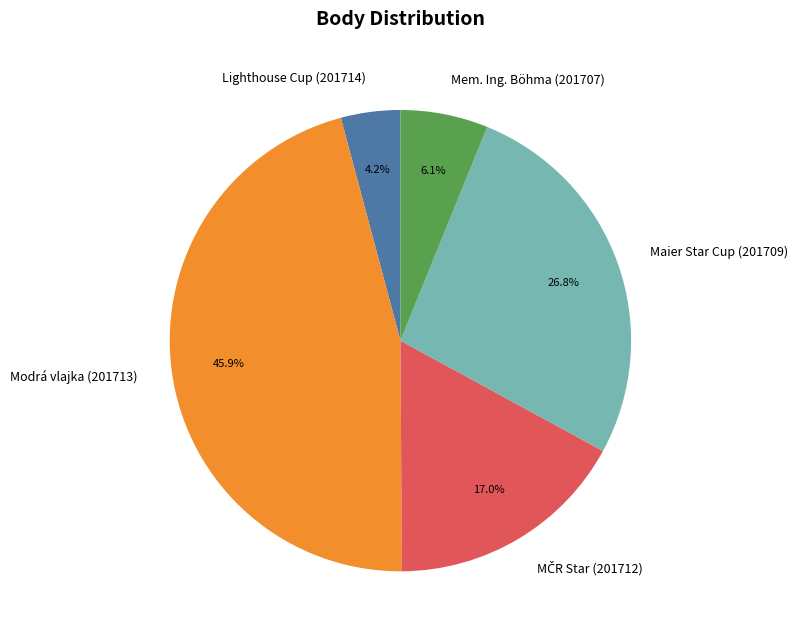

The Mem. Ing. Böhma (201707) slice represents 6% of the pie. True or false?

True